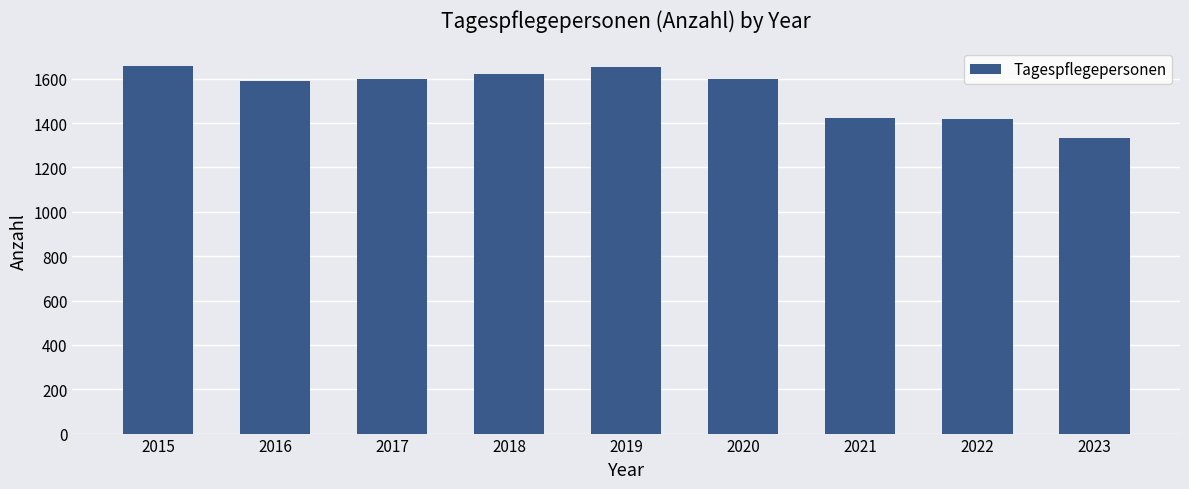

Which category has the lowest value across all series?

2023